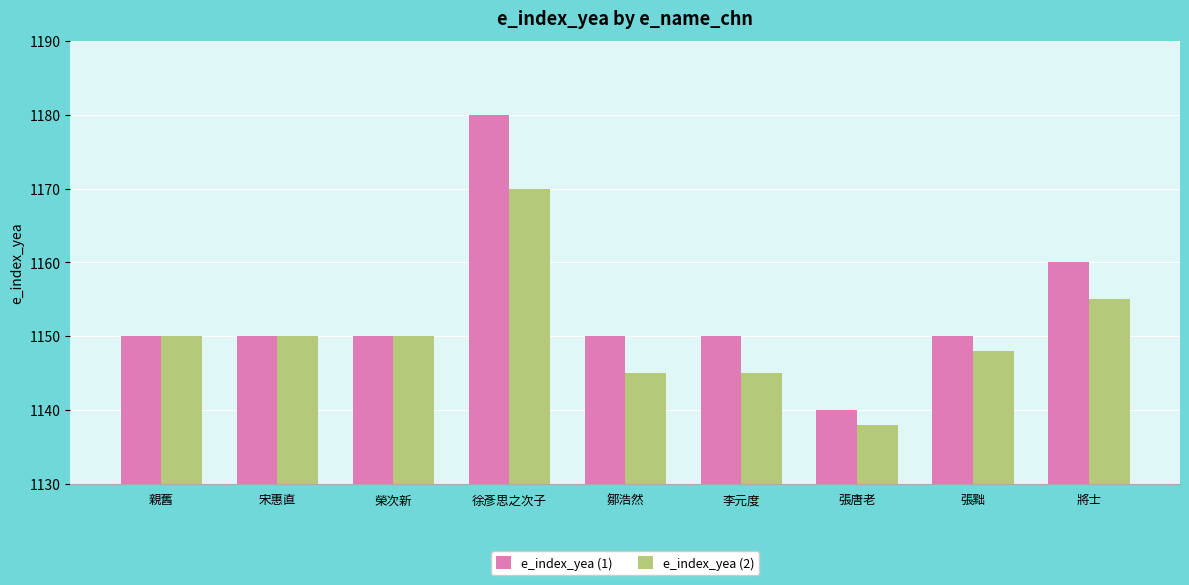

Rank the series by their average value, from lowest to highest.

e_index_yea (2), e_index_yea (1)